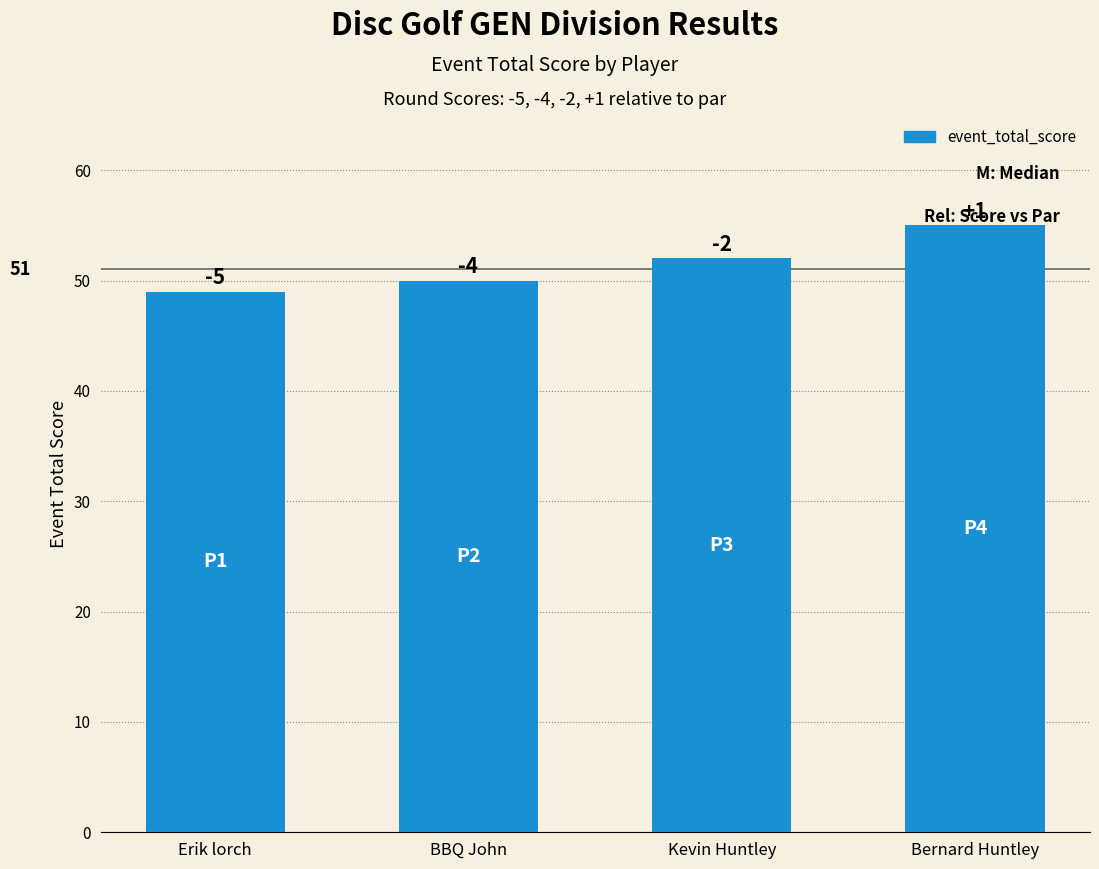

Are the bars grouped side by side (vs. stacked)?

No